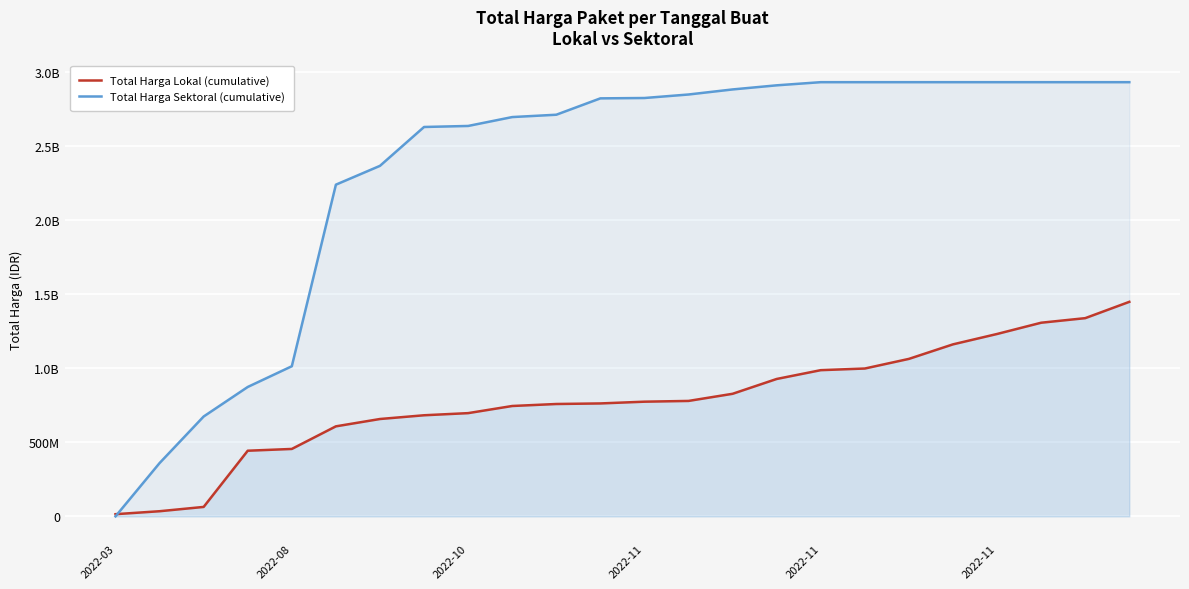

Reading left to right, transcribe all the data shown in this chart.

Total Harga Lokal (cumulative): 14750000	34700000	63700000	442775000	454775000	607252000	656730000	681930000	696330000	744470000	757912000	761737000	773537000	778630000	826770000	926770000	986145000	997245000	1062245000	1160245000	1230245000	1306165000	1336965000	1446965000
Total Harga Sektoral (cumulative): 0	359500000	673621780	872821780	1012621780	2237303780	2364303780	2626421930	2633357930	2693292930	2709080130	2819470120	2821865870	2845546670	2879679175	2907399175	2928630175	2928630175	2928630175	2928630175	2928630175	2928630175	2928630175	2928630175